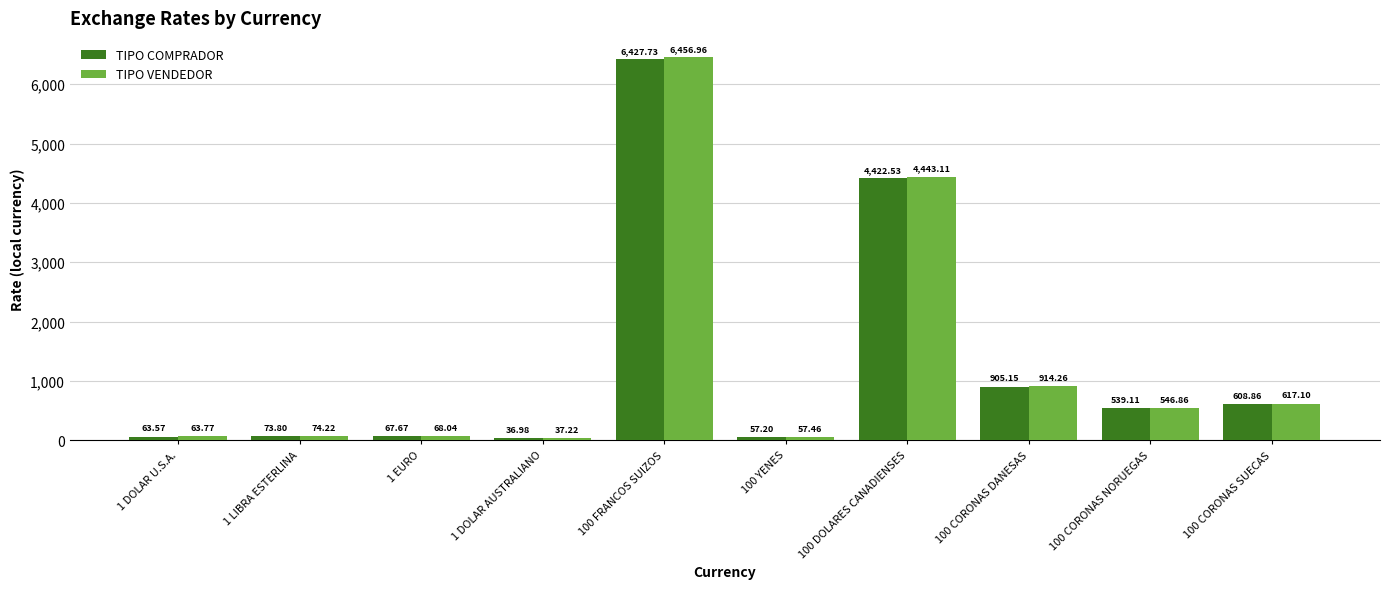

What is the difference between the highest and lowest values at 1 EURO?

0.4